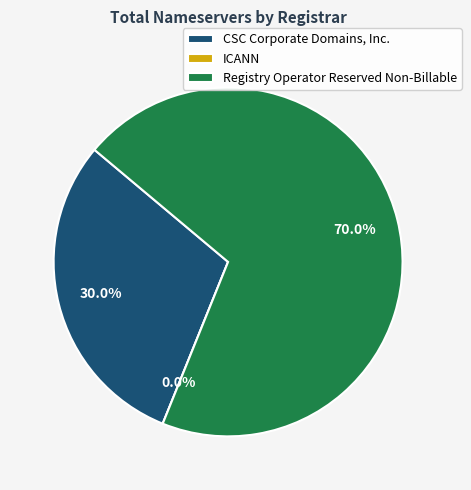

To the nearest percent, what is the difference between the largest and smallest slice percentages?

70%